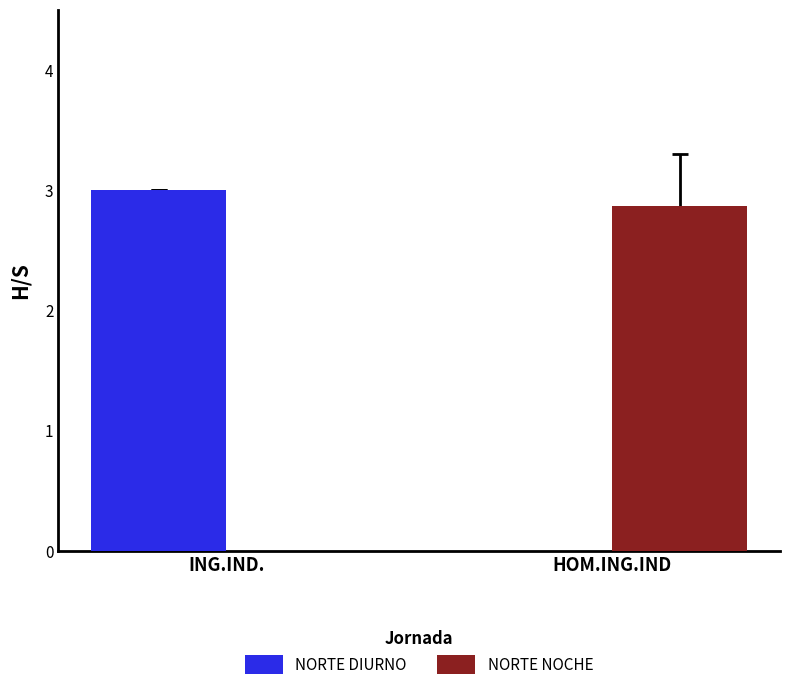

What is the total value across all series at HOM.ING.IND?

2.9